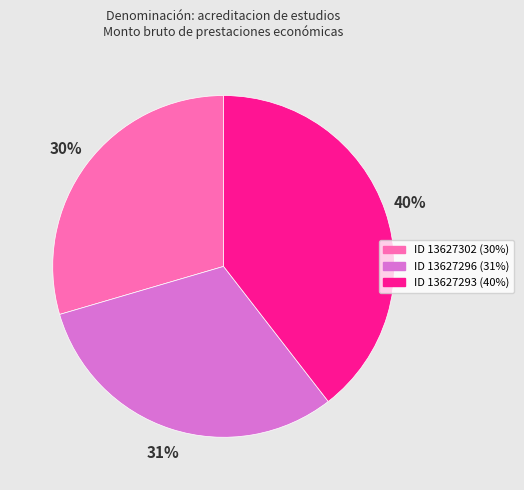

True or false: ID 13627293 accounts for 40% of the total.

True